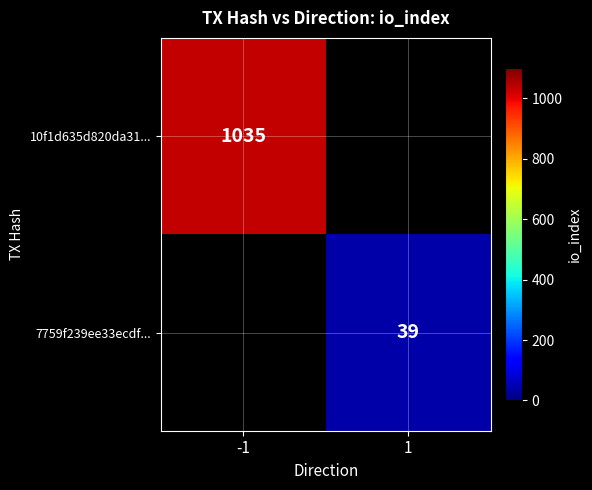

Is it true that 7759f239ee33ecdf... equals 14 at 1?

False